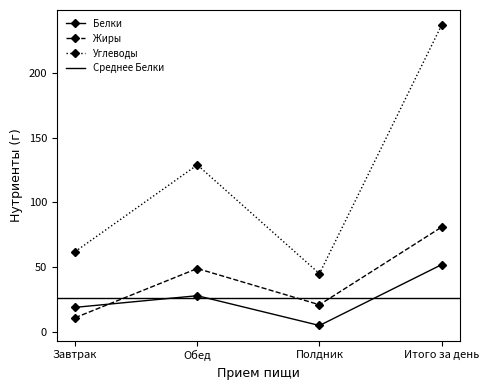

True or false: Калорийность and Жиры intersect in this chart.

False